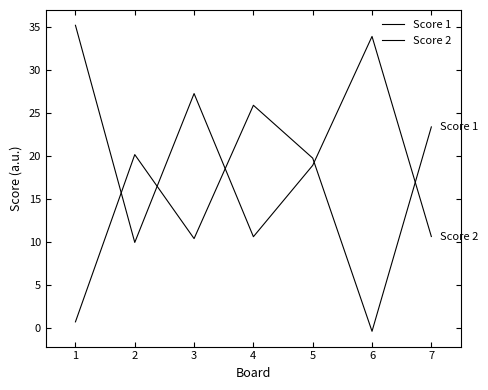

Rank the categories by Score 1 value from lowest to highest.

6, 1, 3, 5, 2, 7, 4